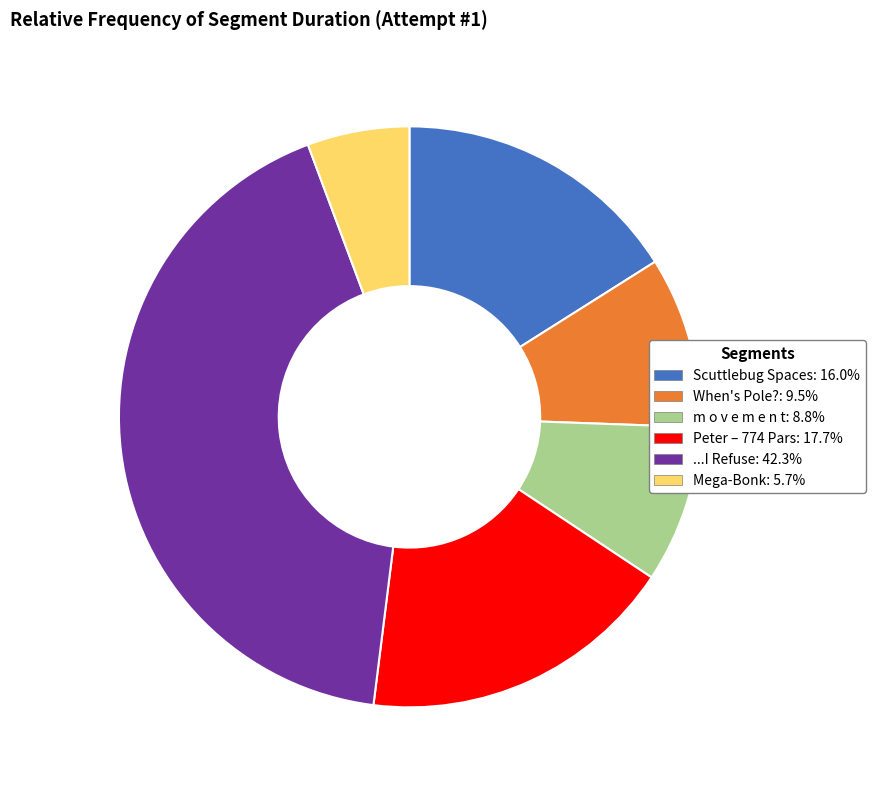

Rank the categories by value from lowest to highest.

Mega-Bonk, m o v e m e n t, When's Pole?, Scuttlebug Spaces, Peter – 774 Pars, ...I Refuse